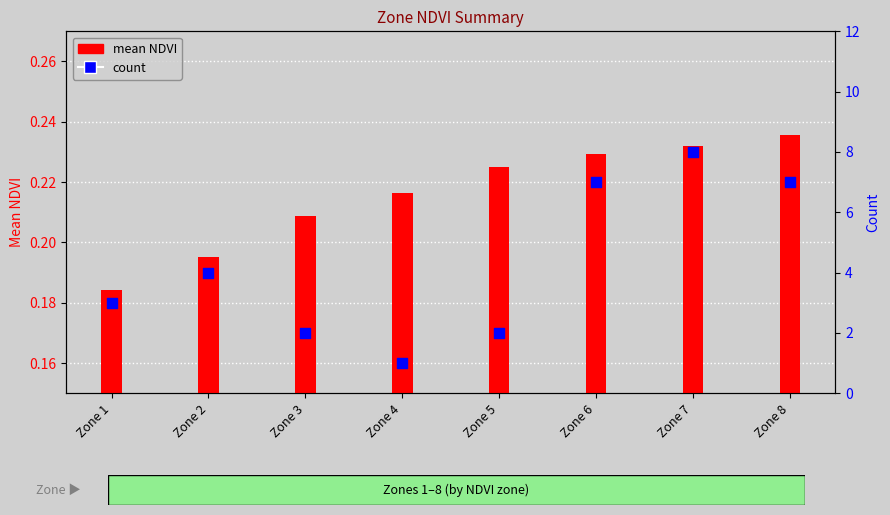

At which category is the sum across all series the highest?

Zone 7